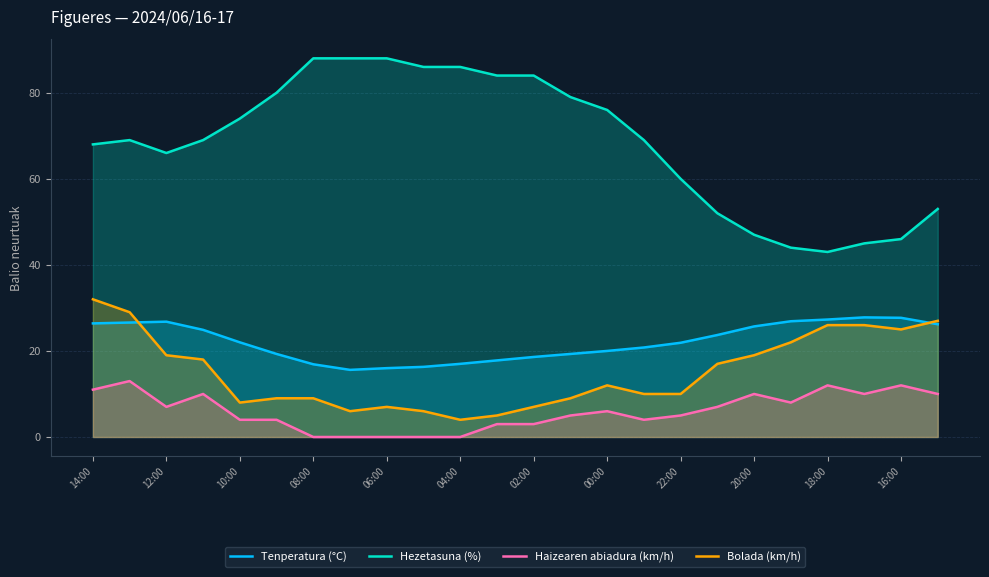

Which series has the widest spread of values?

Hezetasuna (%)